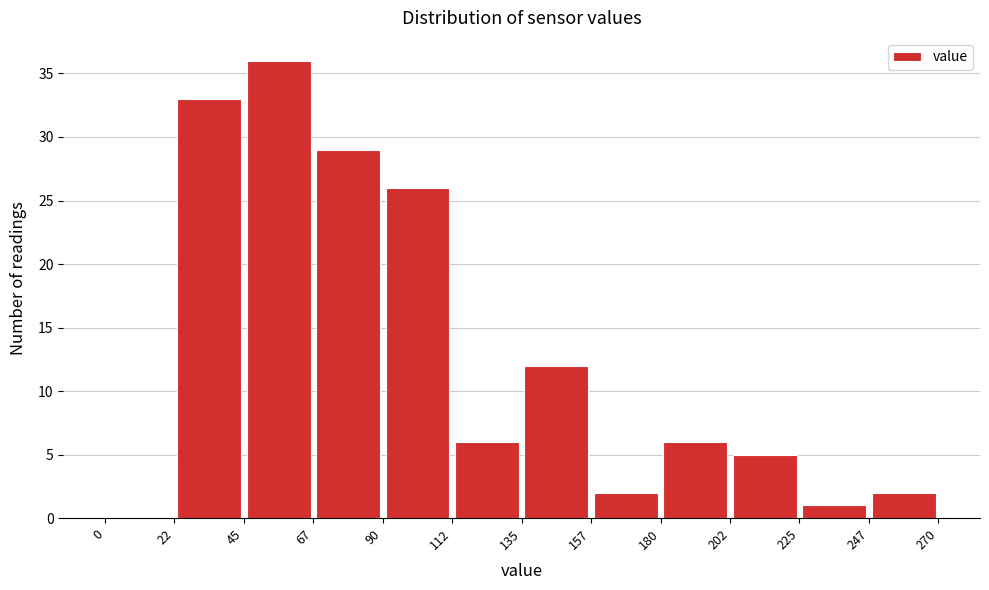

Reading left to right, list every bar in this chart as the range it spans on the x-axis followed by its height. The values are not printed on the chart, so give them approximately, as read against the axis.

0 to 22: 0
22 to 45: 33
45 to 67: 36
67 to 90: 29
90 to 112: 26
112 to 135: 6
135 to 157: 12
157 to 180: 2
180 to 202: 6
202 to 225: 5
225 to 247: 1
247 to 270: 2